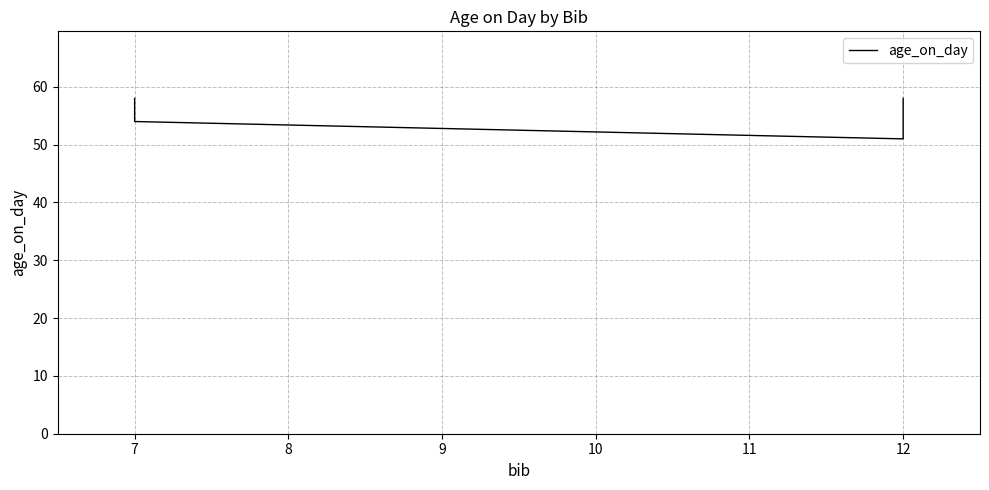

Reading left to right, list all the values displayed in this chart.

58	54	51	58